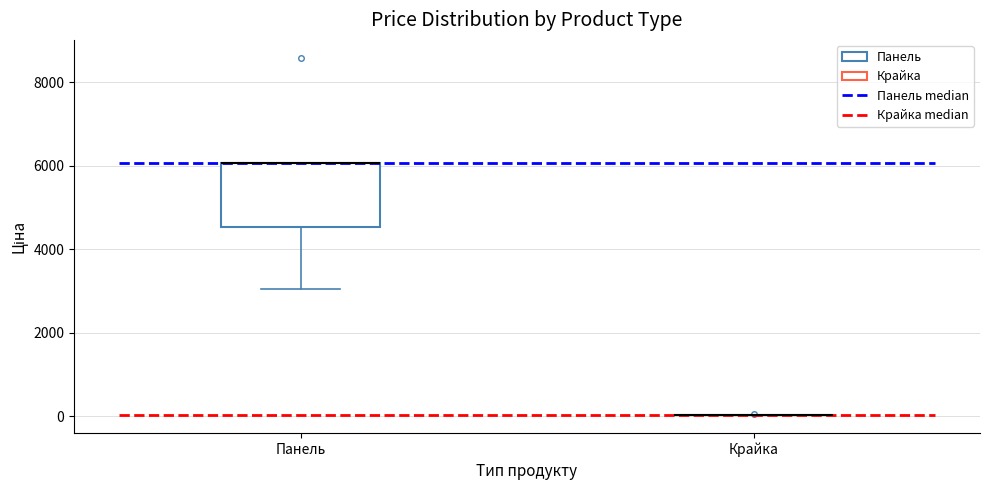

Reading left to right, read every box against the y-axis: the position of its median line, the range the box covers, and the ends of its whiskers. The values are not printed on the chart, so give them approximately, as read against the axis.

Панель: median 6000 (drawn on the box's upper edge), box 4600 to 6000, whiskers 3000 to 6000
Крайка: box collapsed to a line at 0, whiskers 0 to 0